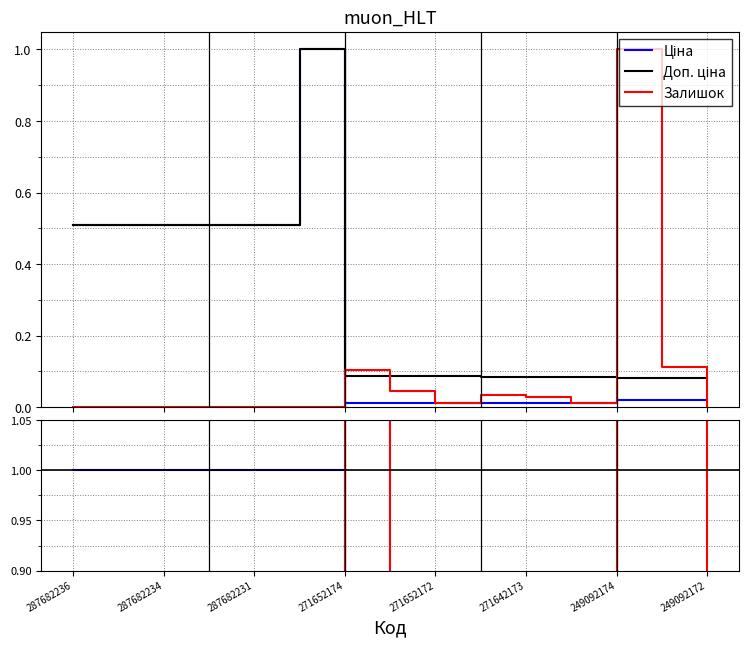

Which series has the widest spread of values?

Залишок